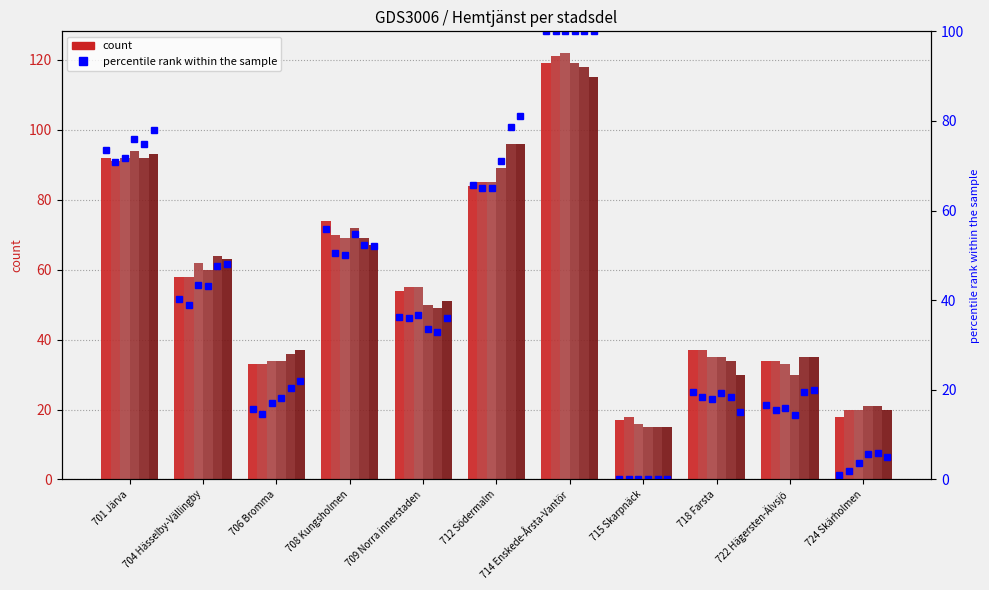

Count the number of categories in the chart.

11